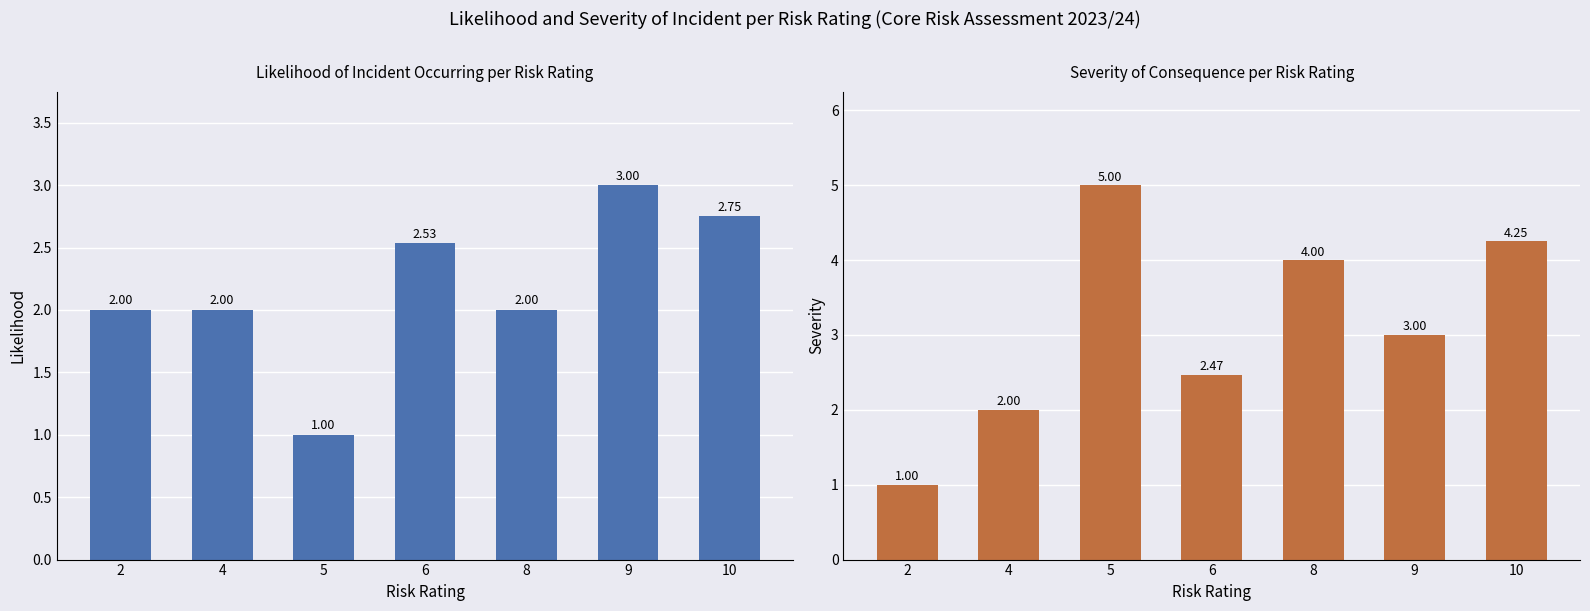

What is the value of the Severity bar at the 5th from the left?

4.0